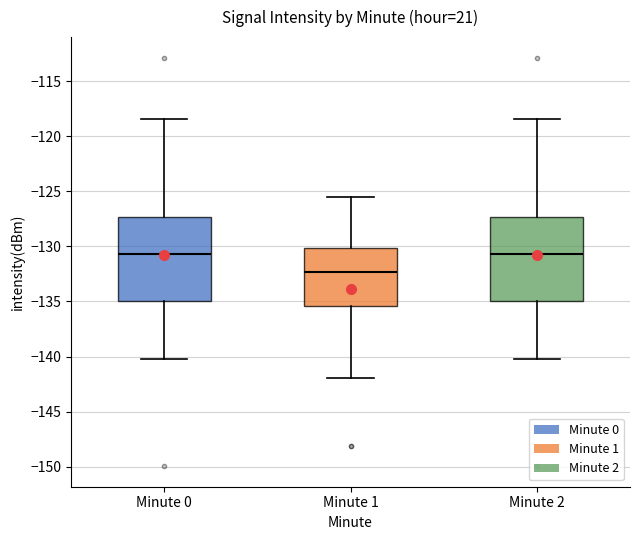

Where is the upper edge of the box for Minute 0 on the y-axis? The values are not printed on the chart, so give them approximately, as read against the axis.

-127.5